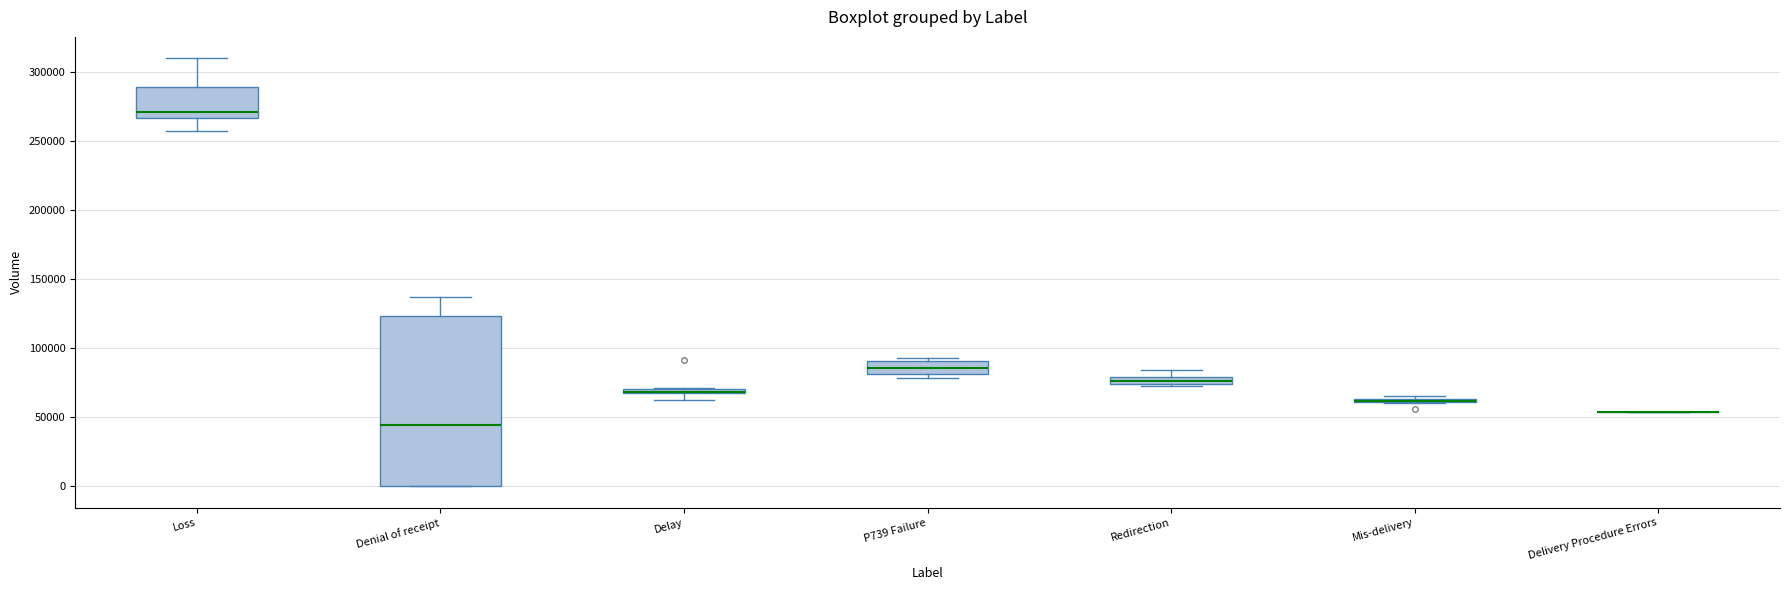

Comparing the boxes themselves (not the whiskers), which one is the tallest?

Denial of receipt